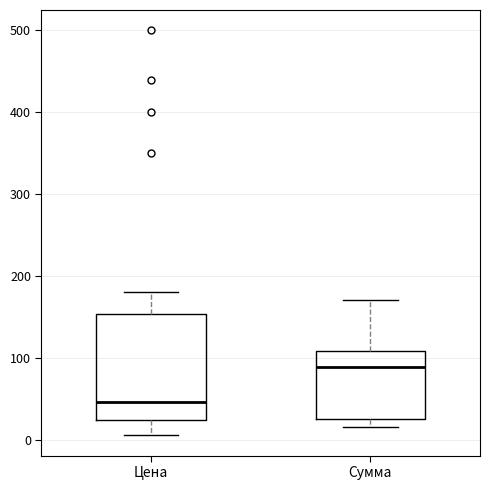

Reading left to right, transcribe this box plot: for each box, give where its median line is, the range the box spans, and where its two whiskers end, as read against the y-axis. The values are not printed on the chart, so give them approximately, as read against the axis.

Цена: median 50, box 20 to 150, whiskers 10 to 180
Сумма: median 90, box 30 to 110, whiskers 20 to 170